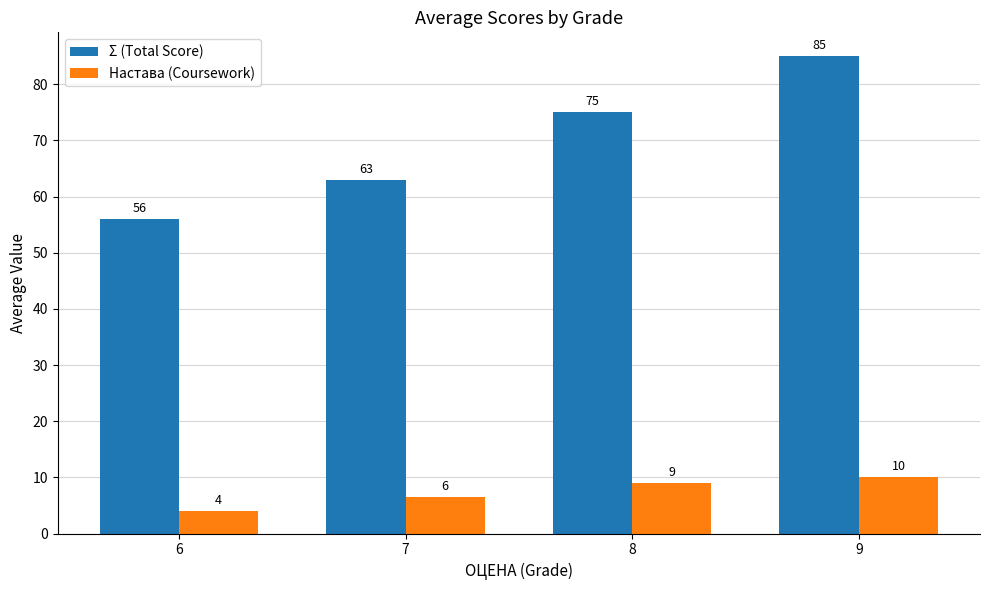

What is the approximate value of Σ (Total Score) at 7?

63.0